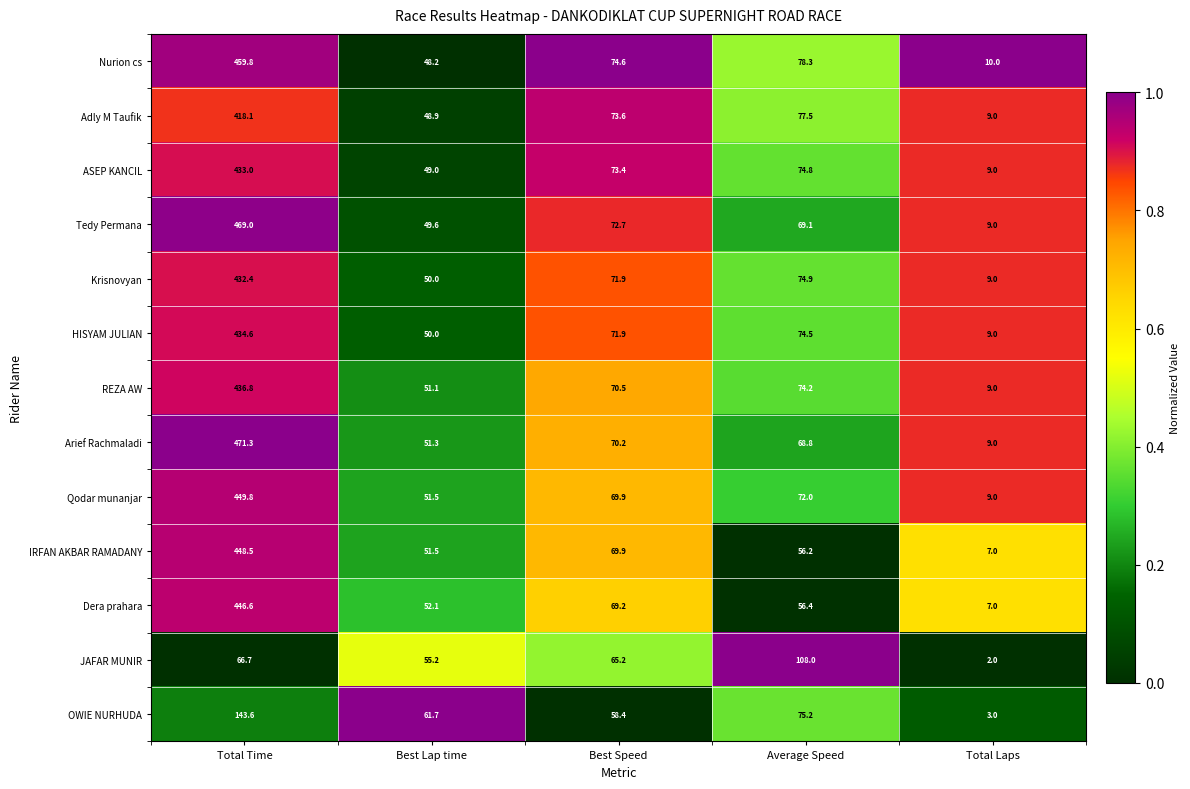

Which series has the largest total across all categories?

Nurion cs